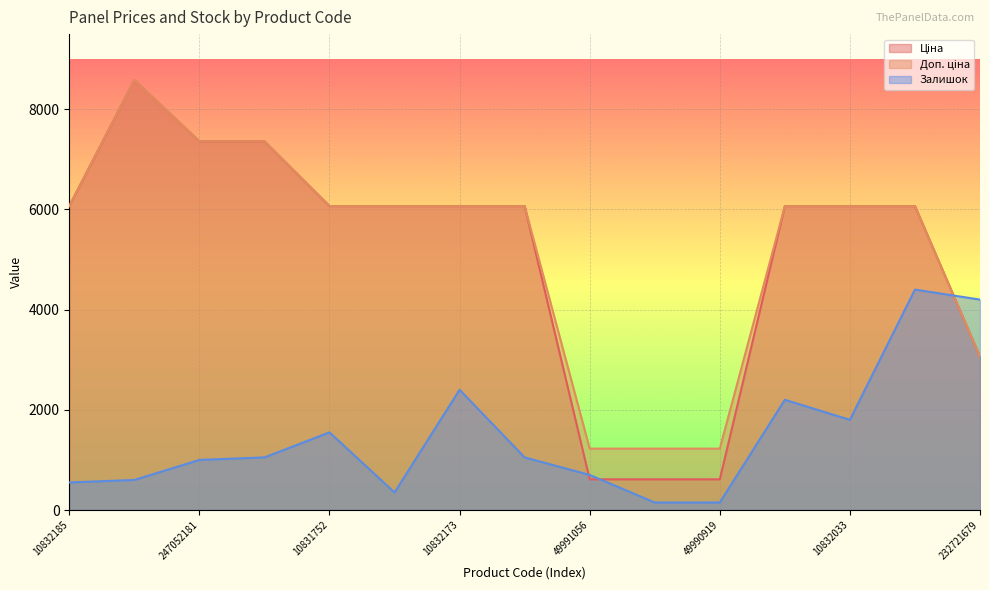

How many lines are shown in the chart?

3